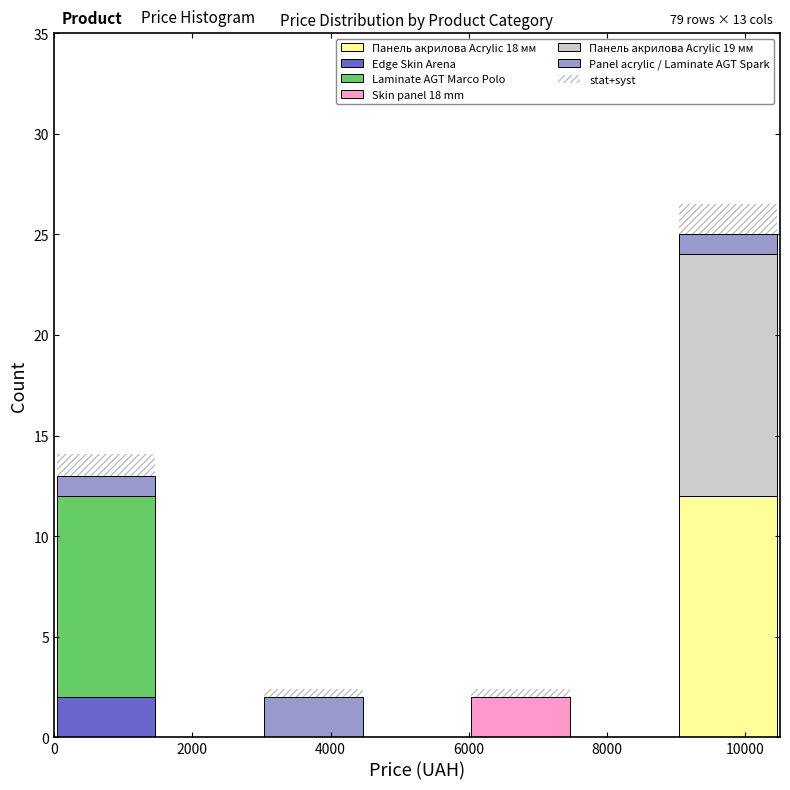

Which range on the x-axis has the tallest stacked bar (by total height)?

9000 to 10500